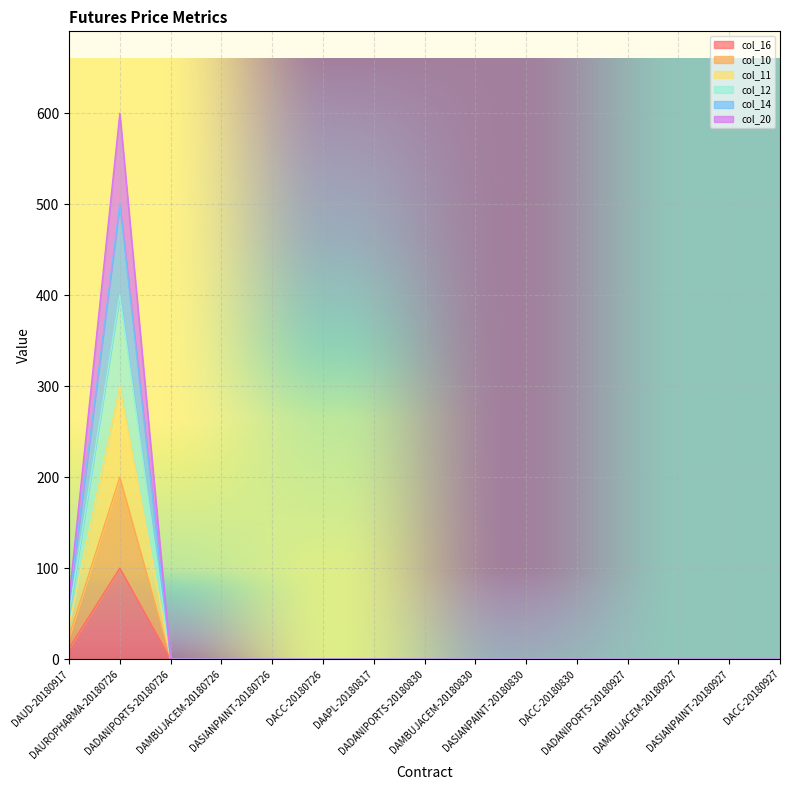

What is the maximum value for col_16?

100.0